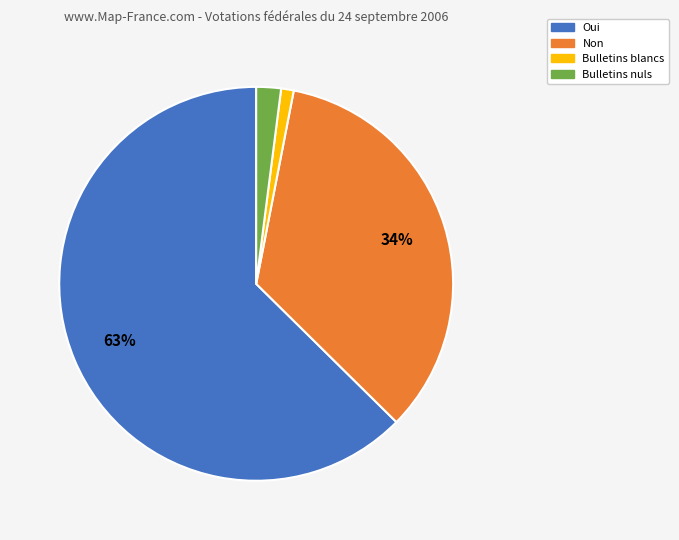

Is the sum of Bulletins nuls and Non greater than half?

No